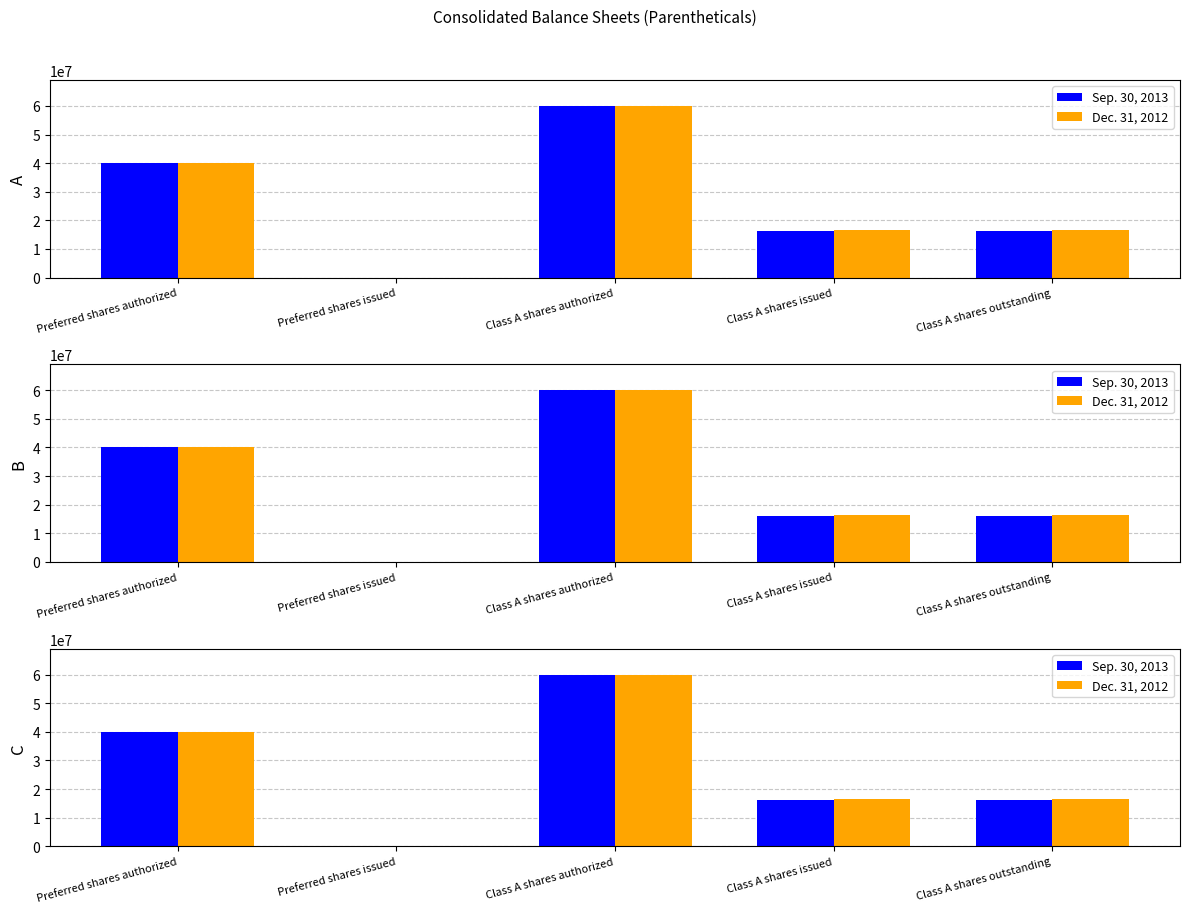

What is the label of the 2nd bar from the left?

Preferred shares issued